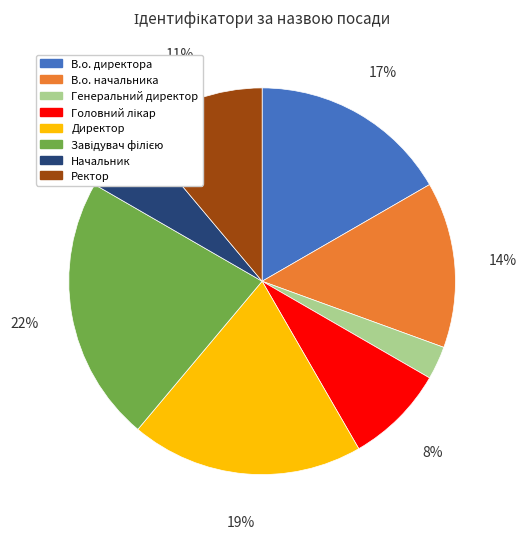

Count the number of slices in the pie.

8